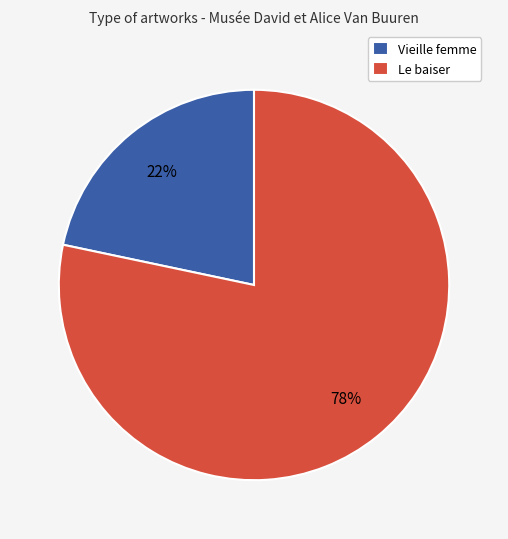

How many segments does this pie chart have?

2